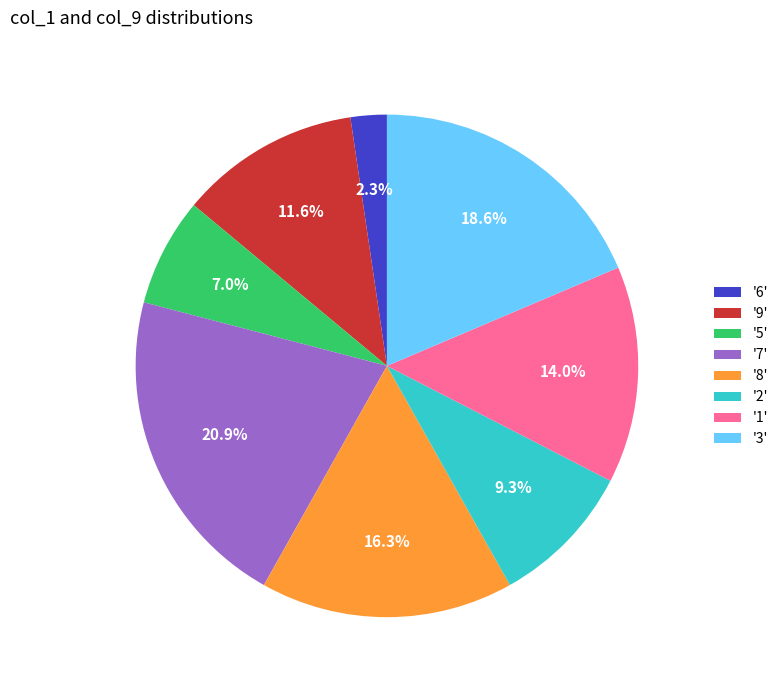

How many segments does this pie chart have?

8